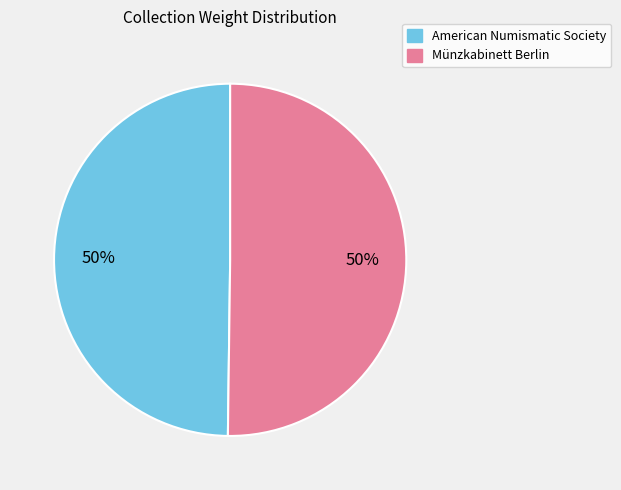

What percentage is the American Numismatic Society slice, to the nearest percent?

50%